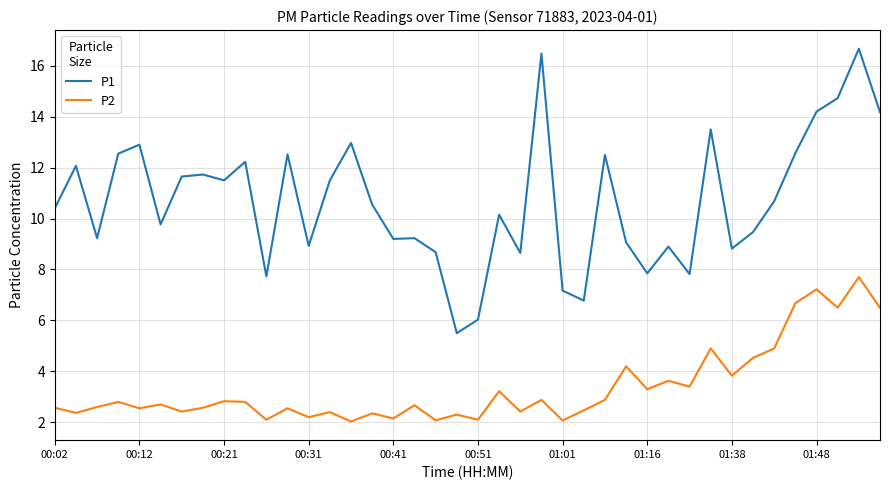

What is the difference between the maximum and minimum values in the P1 series?

11.2